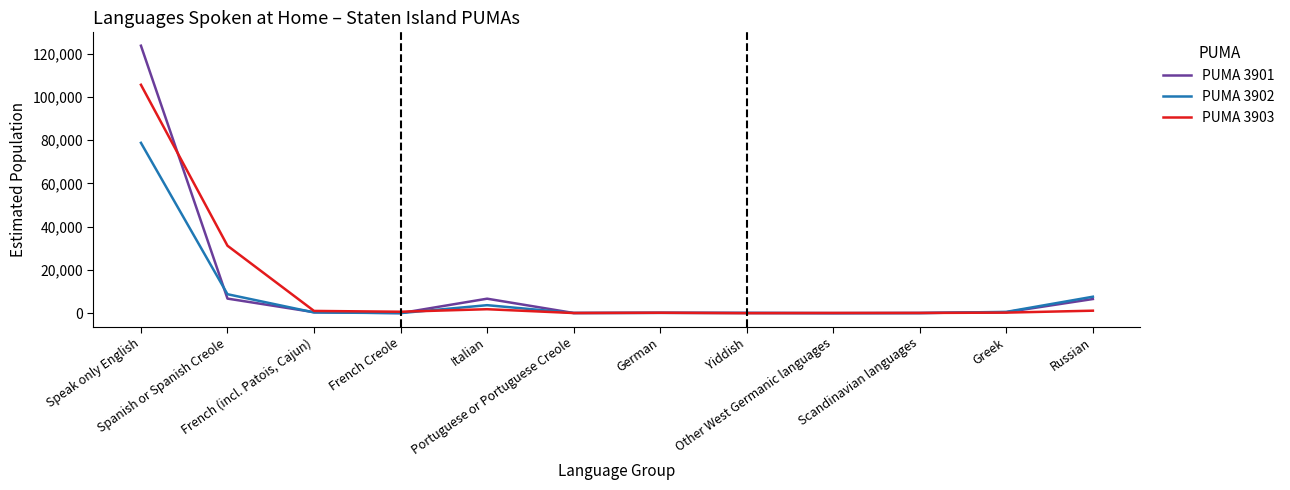

Which series has the largest range (max minus min)?

PUMA 3901